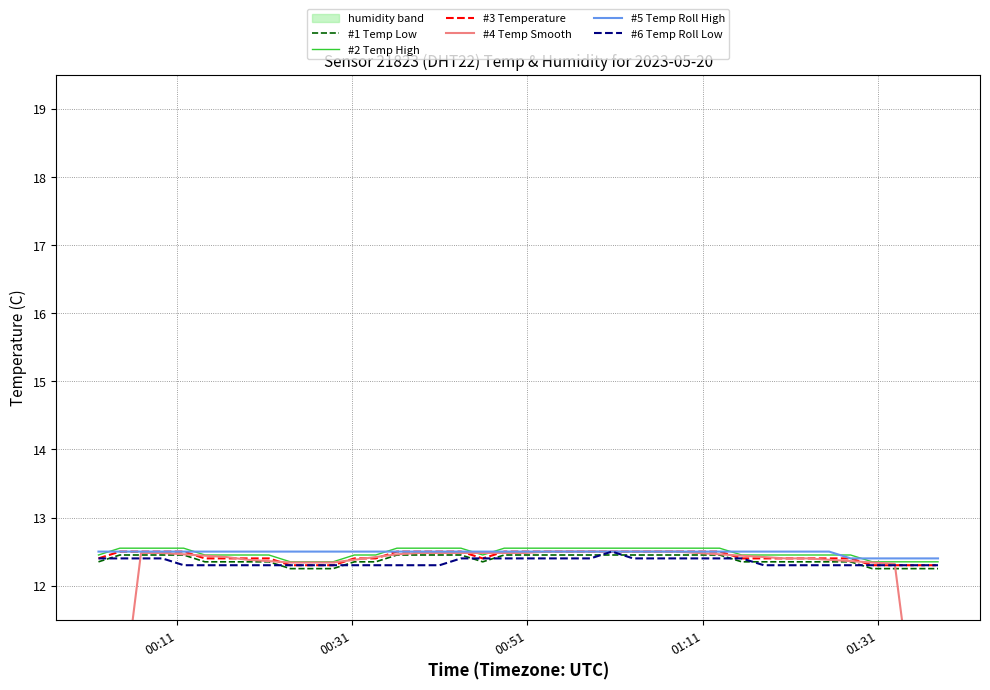

What is the lowest value of the #3 Temperature series?

12.3